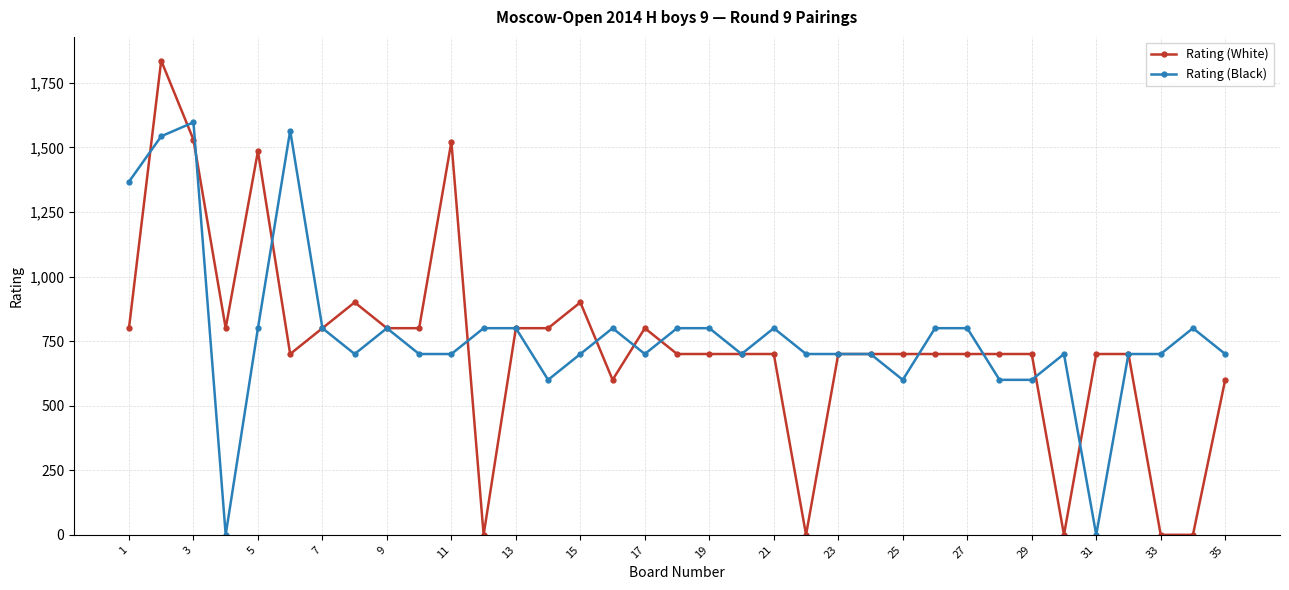

What is the value of the Rating (Black) point at the 28th from the left?

600